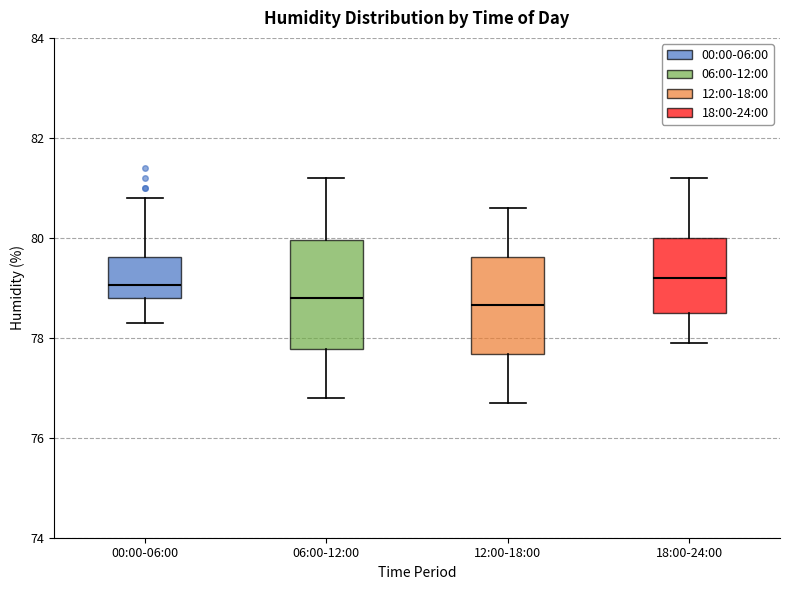

Which box is the tallest, from its lower edge to its upper edge?

06:00-12:00